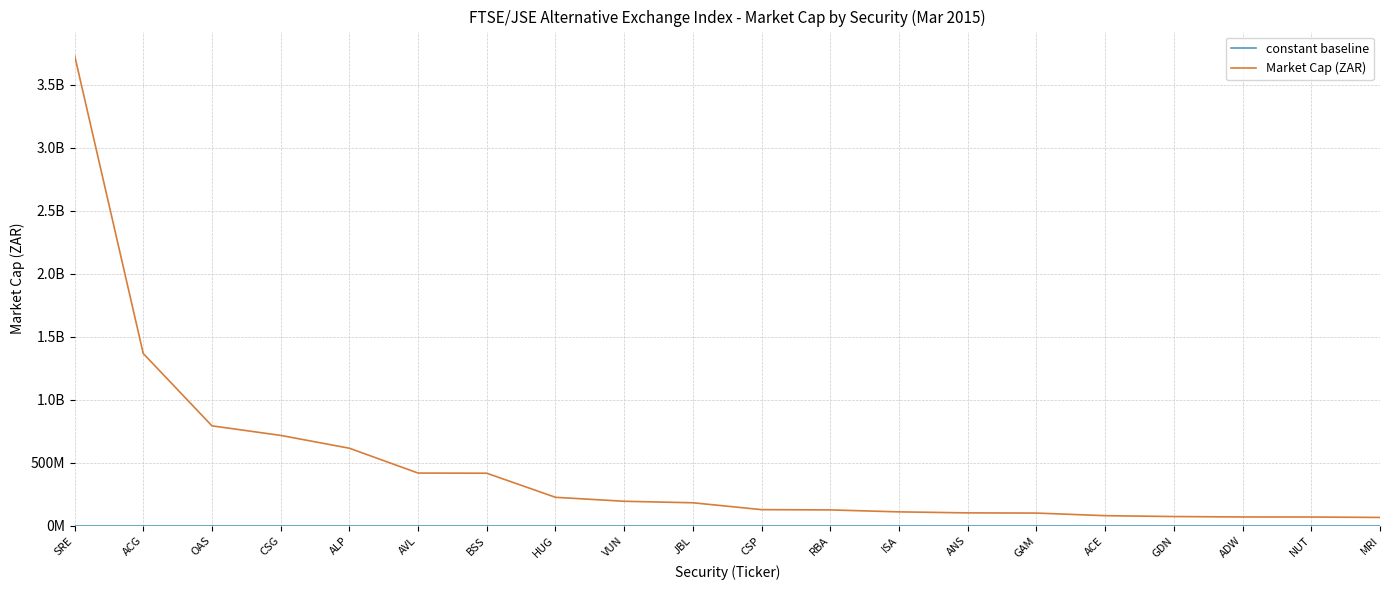

Is this an area chart (filled region under the line)?

No